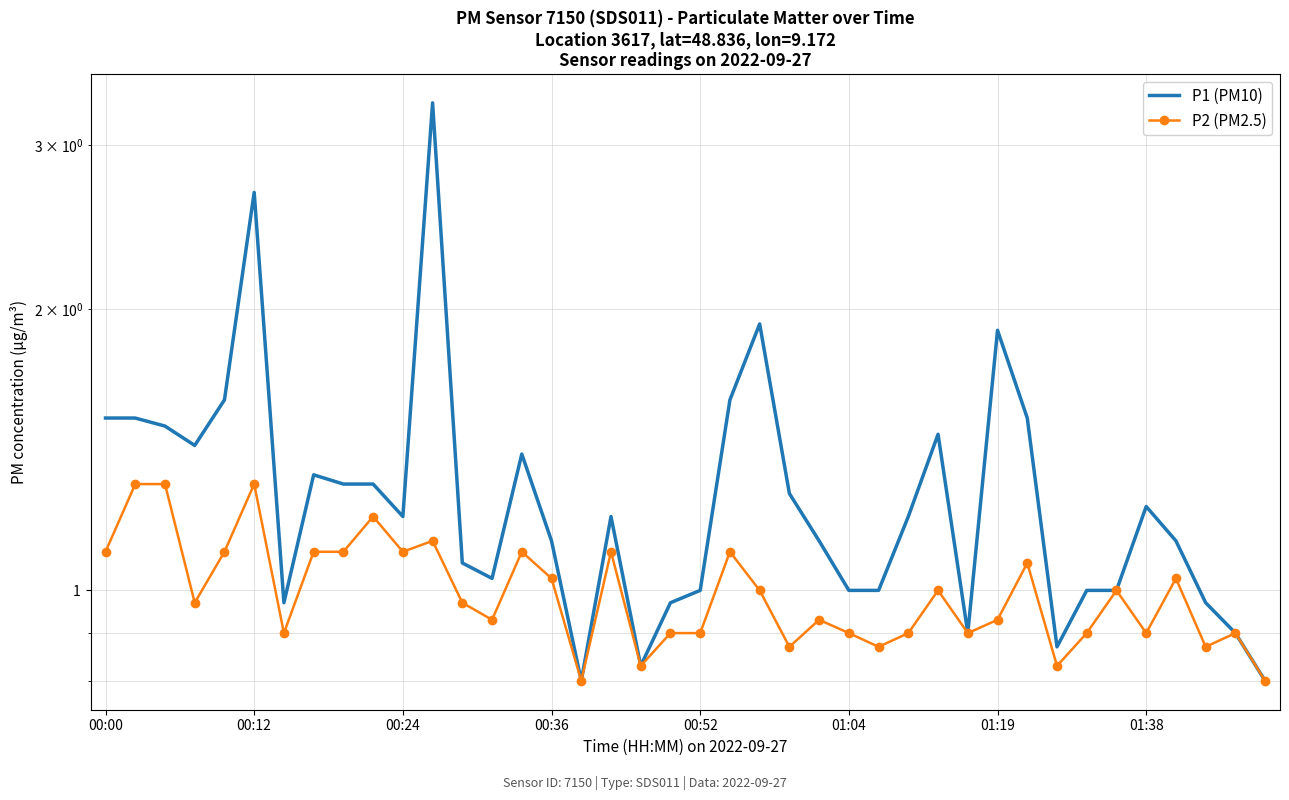

Where does the P1 (PM10) series first go above 1?

00:00